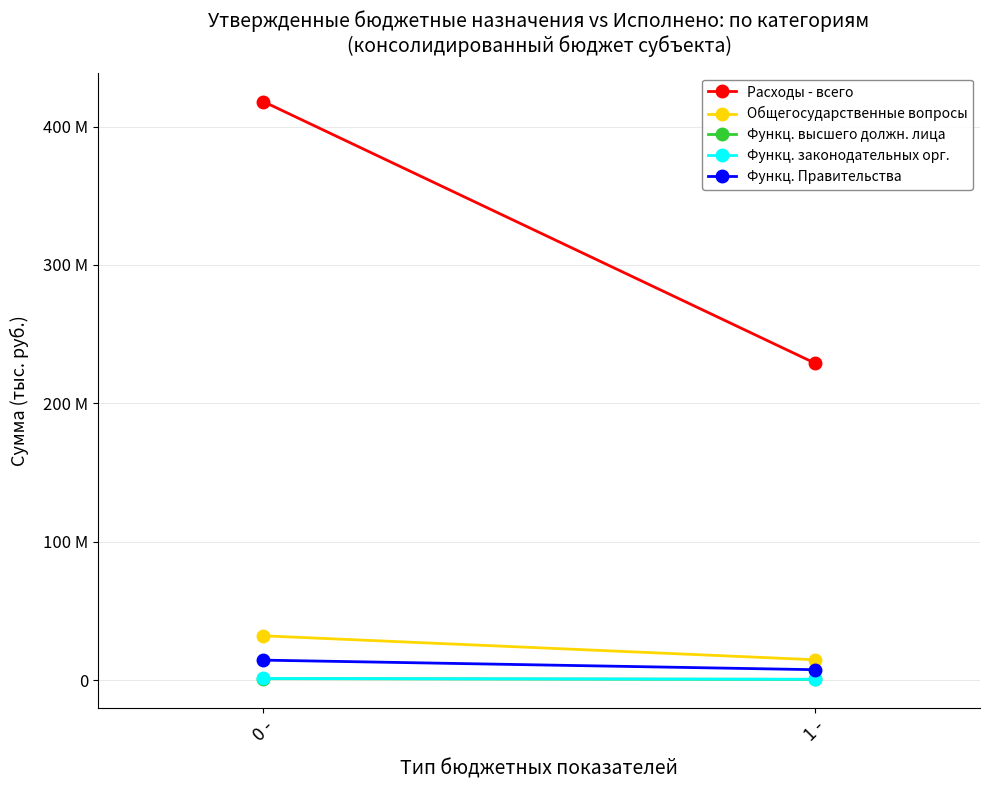

List the labels in order of Общегосударственные вопросы value, largest first.

0 -, 1 -